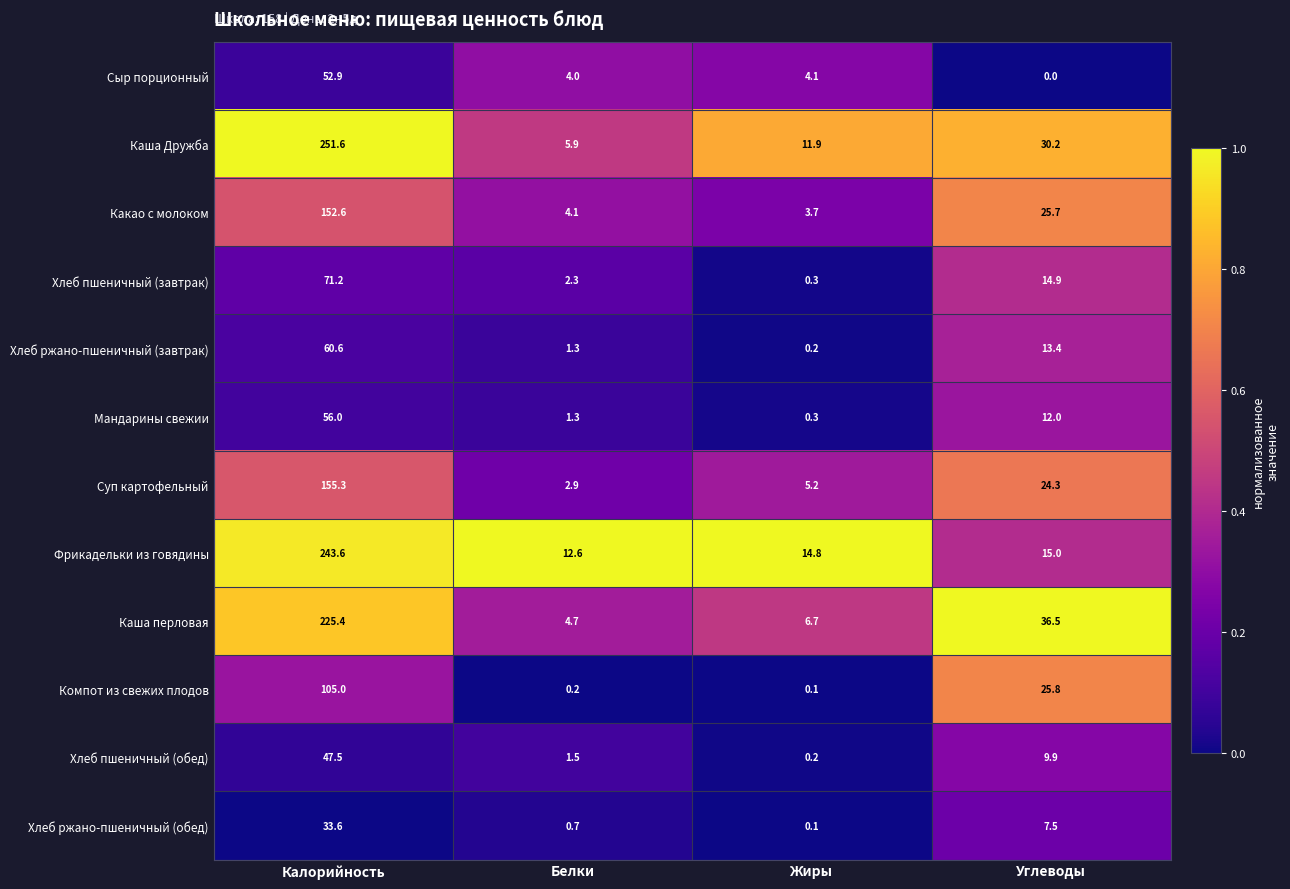

Is the value of Сыр порционный at Белки greater than the value of Хлеб ржано-пшеничный (завтрак) at Углеводы?

No